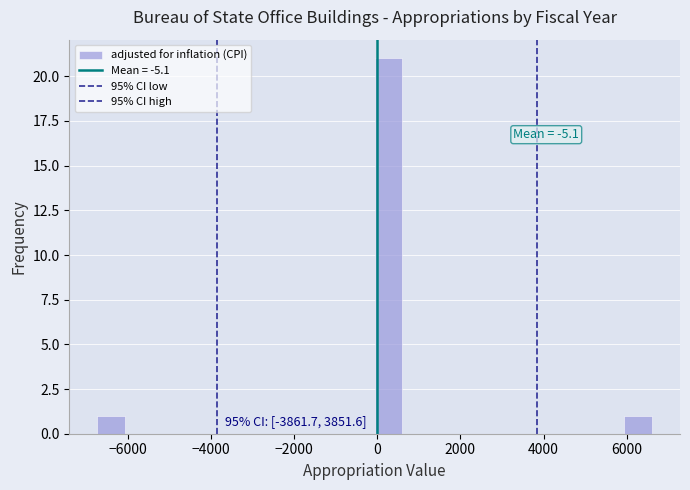

Around what value on the x-axis is the tallest bar? Give the approximate position of its centre, as read against the axis.

200